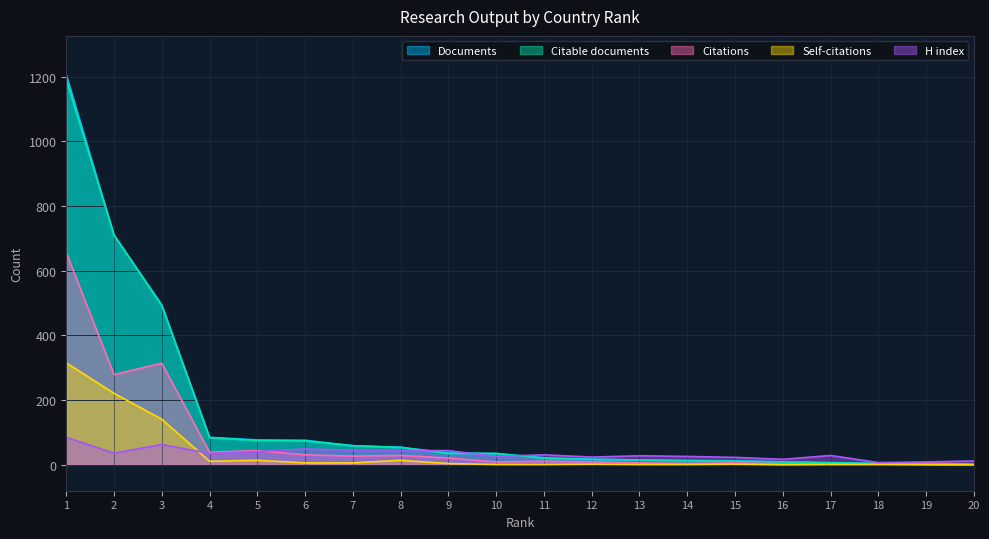

In Self-citations, how many points are higher than both neighbors (excluding endpoints)?

4